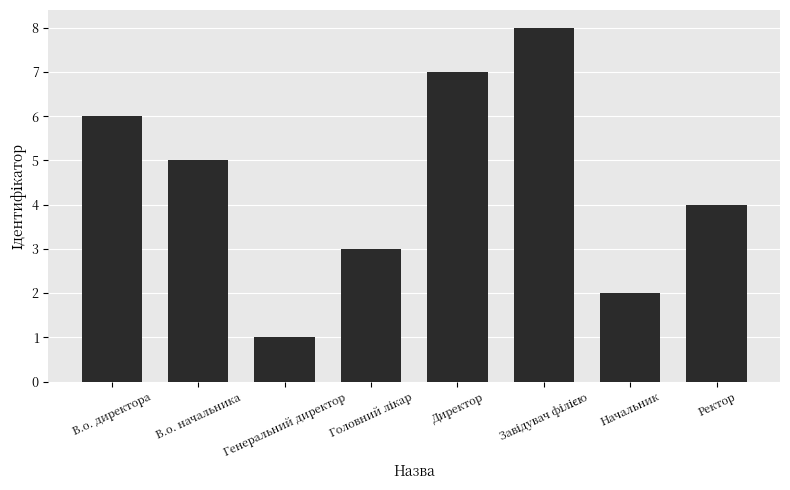

True or false: the data shows 2 at Начальник.

True